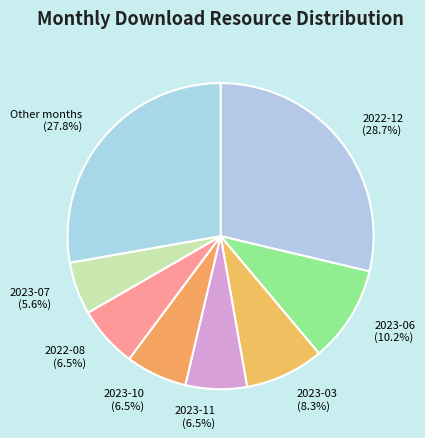

What is the total percentage of 2022-08 and 2022-12?

35.2%